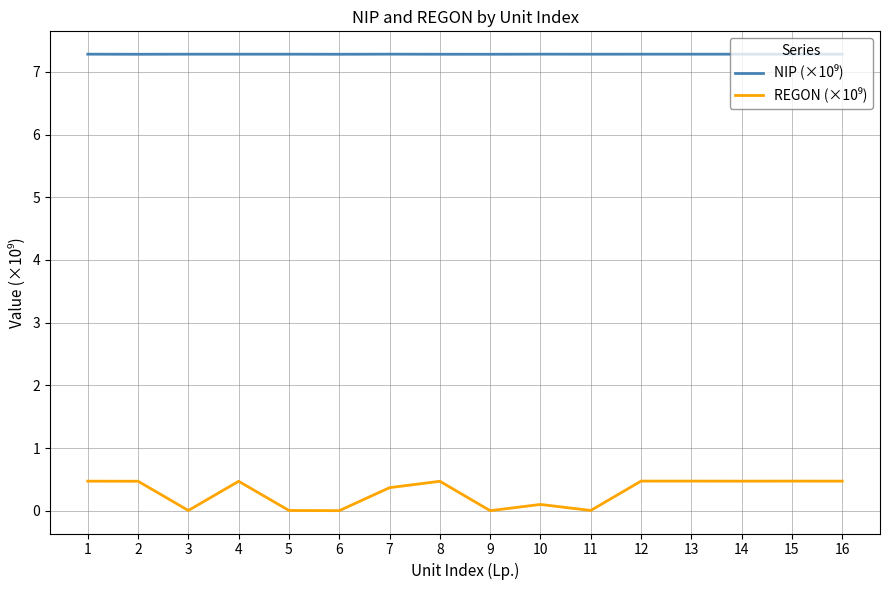

What is the difference between the highest and lowest values at 12?

6.8